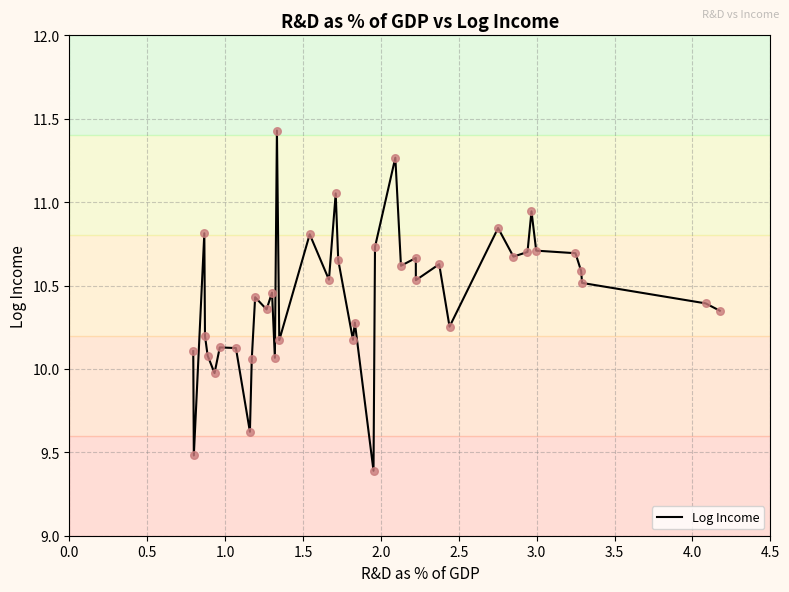

What is the difference between the maximum and minimum values?

2.0